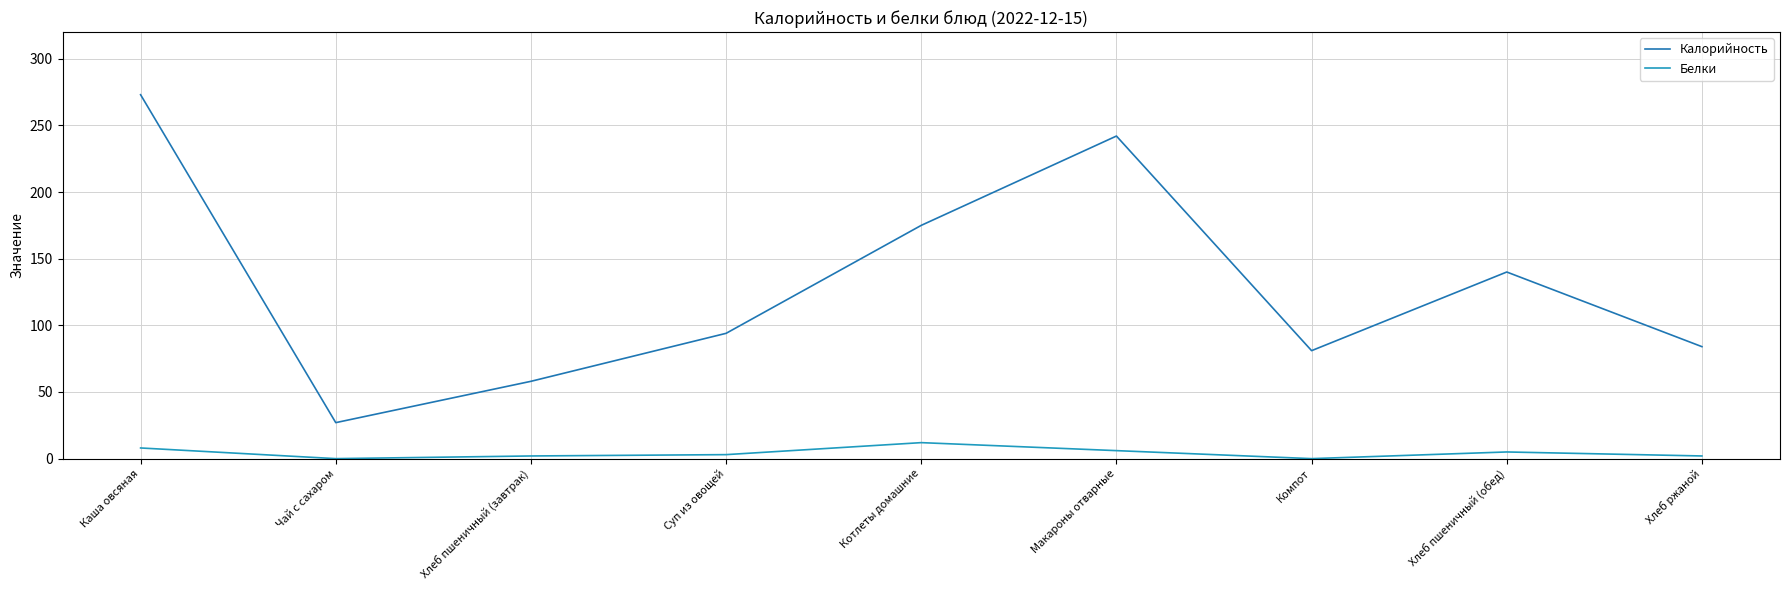

What is the sum of the Калорийность values at Котлеты домашние and Каша овсяная?

448